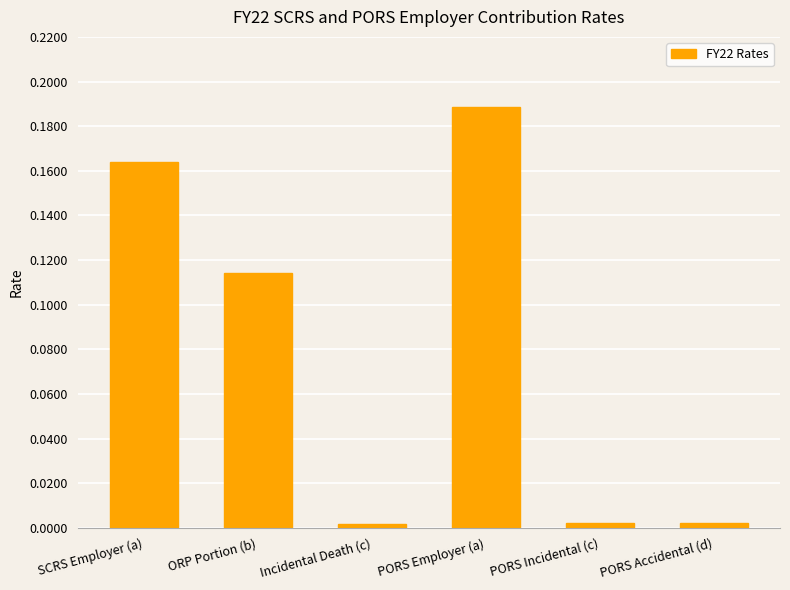

How many data points does each series have?

6